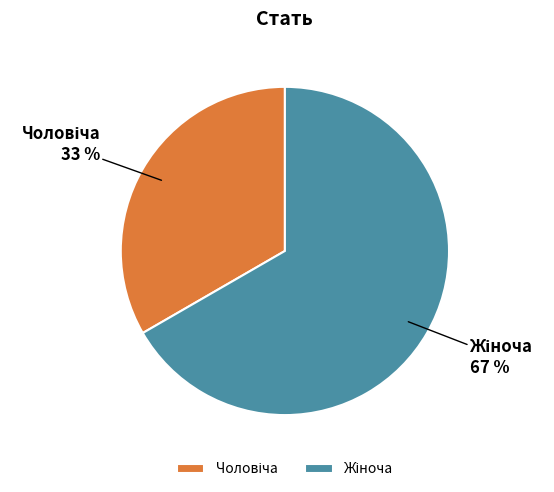

To the nearest percent, what is the average slice percentage?

50%